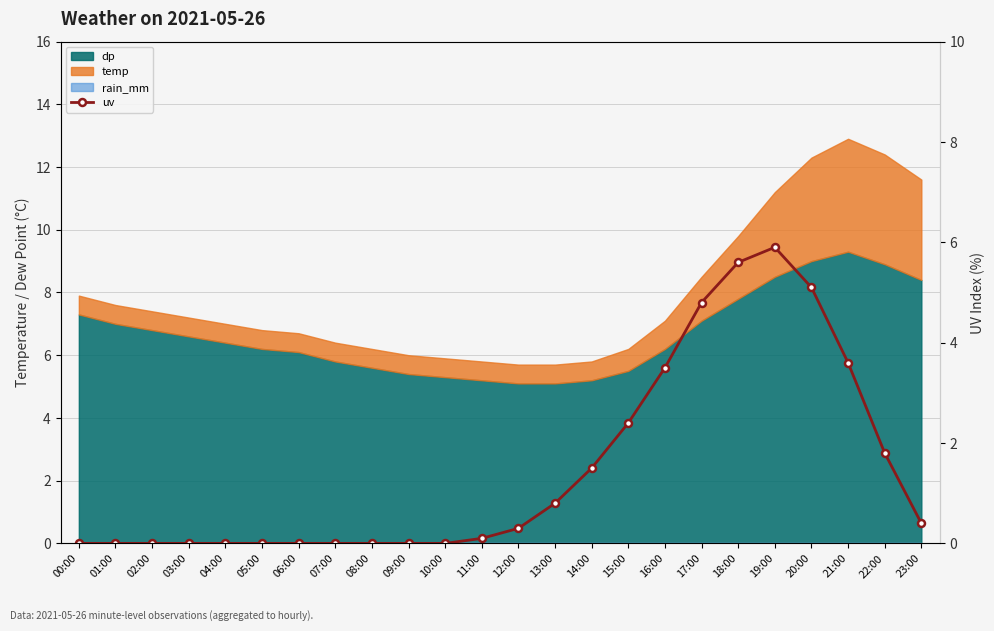

How many data points does each series have?

24